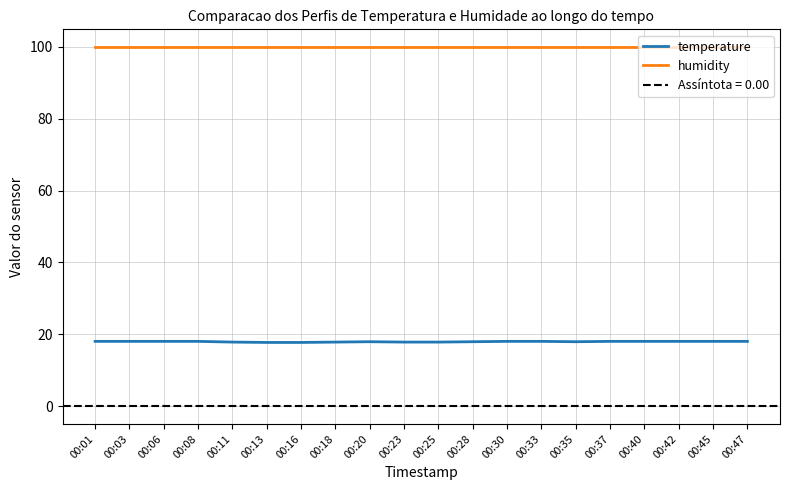

What is the minimum value shown in the chart?

17.7